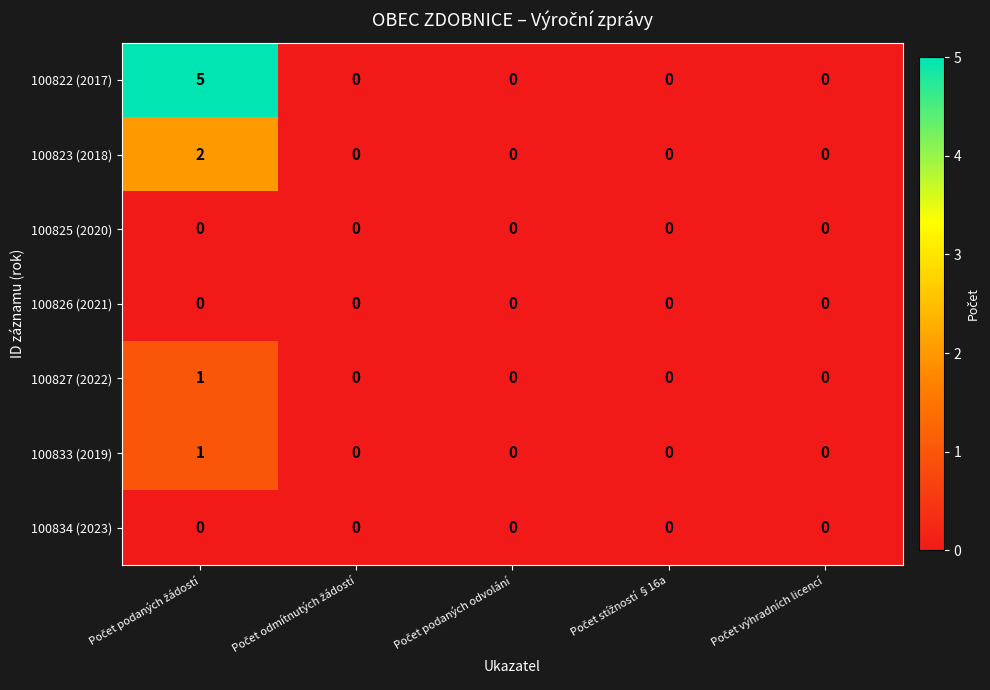

Which series has the largest total across all categories?

100822 (2017)